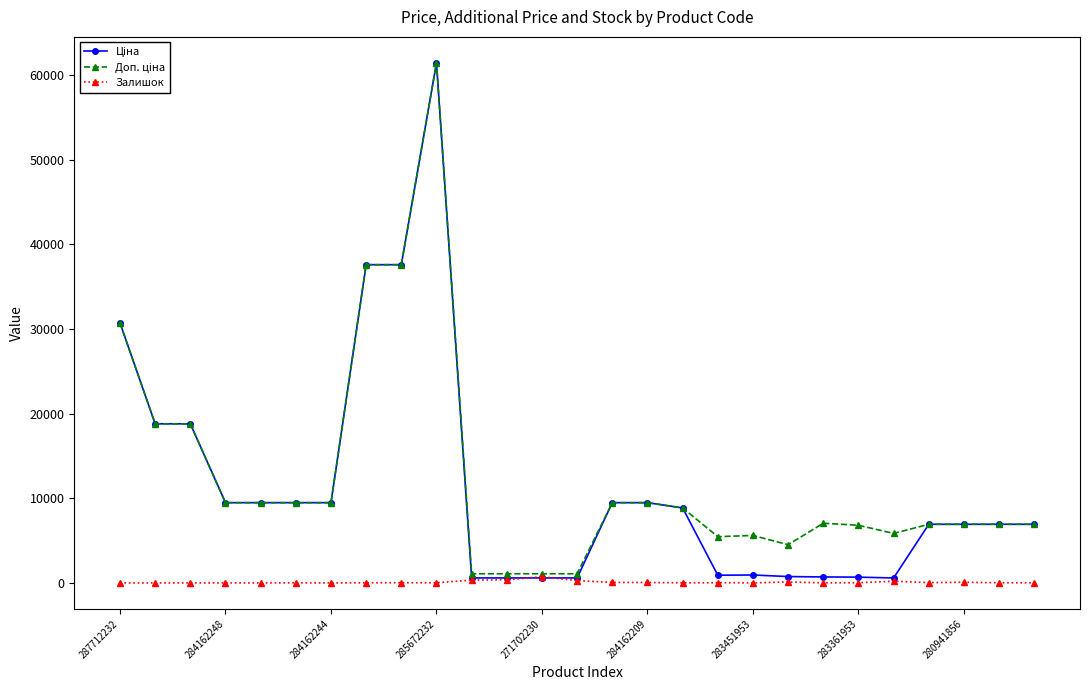

True or false: Залишок has more than 0 interior local peaks.

True